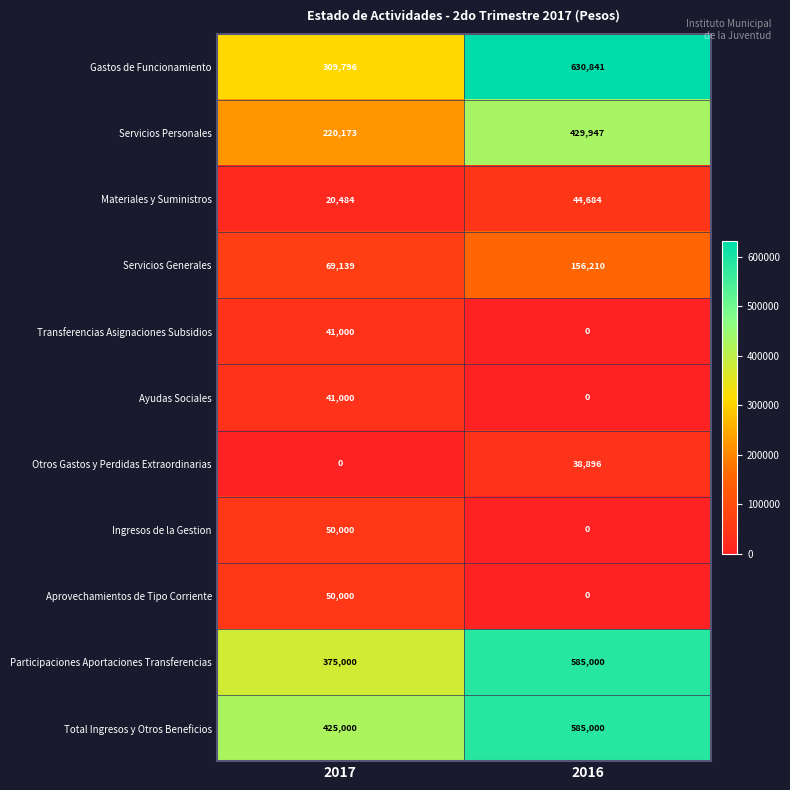

At which label does Total Ingresos y Otros Beneficios reach its minimum?

2017